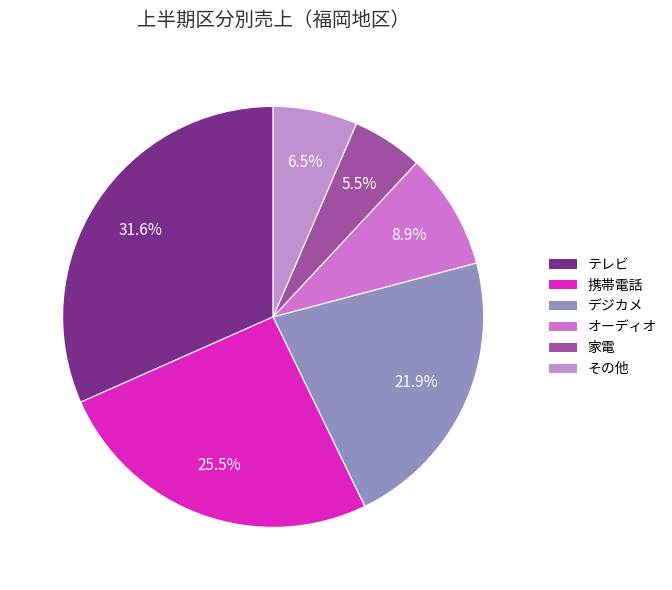

The 家電 slice represents 10% of the pie. True or false?

False